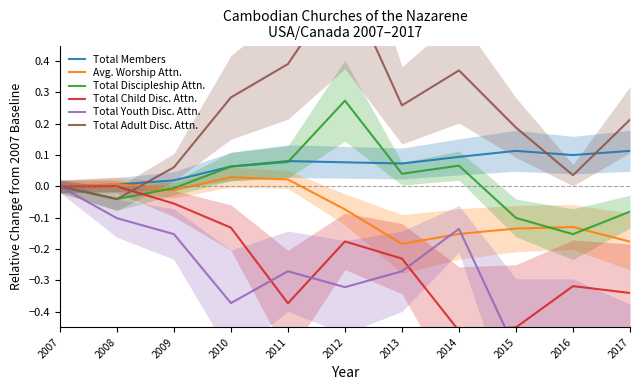

Reading right to left, what are all the values shown in this chart?

Total Members: 2017=0.1	2016=0.1	2015=0.1	2014=0.1	2013=0.1	2012=0.1	2011=0.1	2010=0.1	2009=0.0	2008=0.0	2007=0.0
Avg. Worship Attn.: 2017=-0.2	2016=-0.1	2015=-0.1	2014=-0.2	2013=-0.2	2012=-0.1	2011=0.0	2010=0.0	2009=-0.0	2008=0.0	2007=0.0
Total Discipleship Attn.: 2017=-0.1	2016=-0.2	2015=-0.1	2014=0.1	2013=0.0	2012=0.3	2011=0.1	2010=0.1	2009=-0.0	2008=-0.0	2007=0.0
Total Child Disc. Attn.: 2017=-0.3	2016=-0.3	2015=-0.5	2014=-0.5	2013=-0.2	2012=-0.2	2011=-0.4	2010=-0.1	2009=-0.1	2008=0.0	2007=0.0
Total Youth Disc. Attn.: 2017=-0.7	2016=-0.5	2015=-0.5	2014=-0.1	2013=-0.3	2012=-0.3	2011=-0.3	2010=-0.4	2009=-0.2	2008=-0.1	2007=0.0
Total Adult Disc. Attn.: 2017=0.2	2016=0.0	2015=0.2	2014=0.4	2013=0.3	2012=0.7	2011=0.4	2010=0.3	2009=0.1	2008=-0.0	2007=0.0